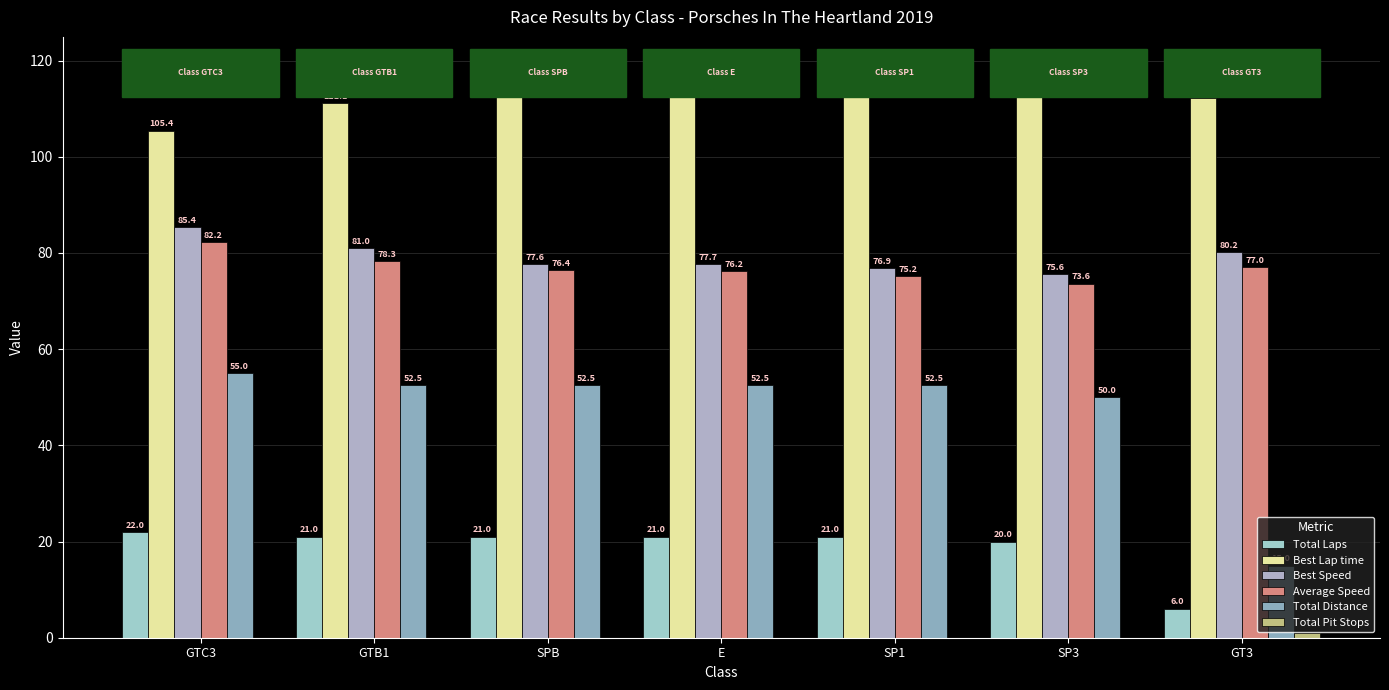

Which has a higher value, E or GTC3?

GTC3